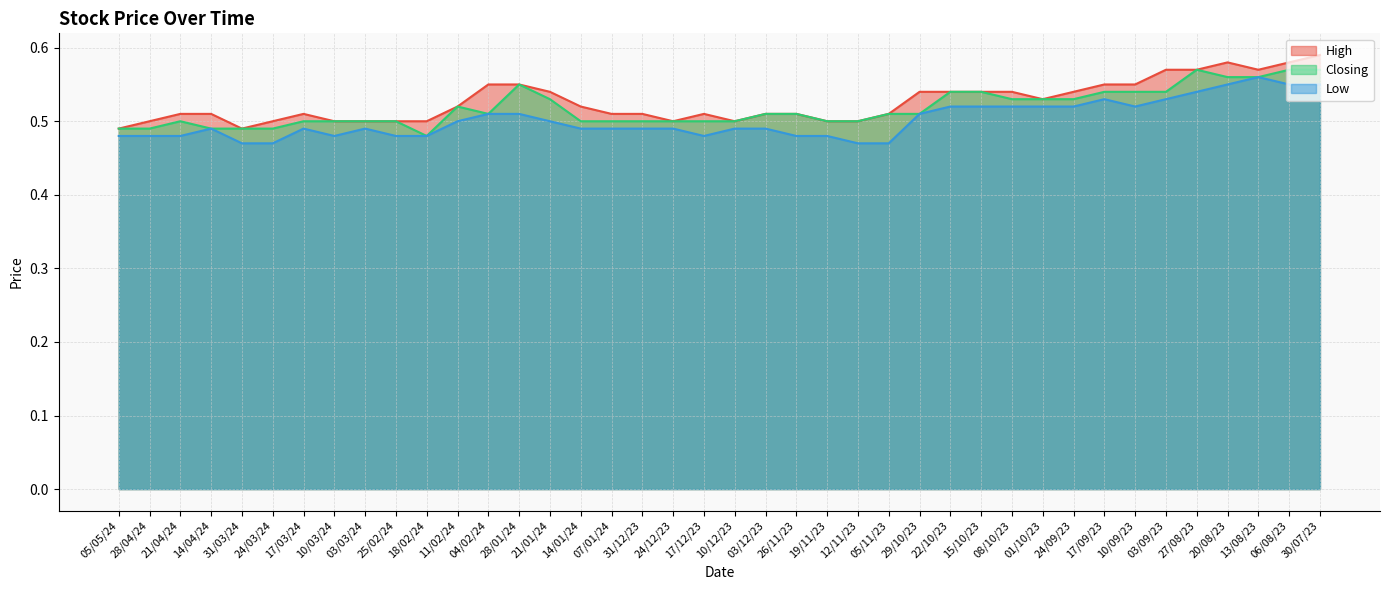

At 07/01/24, list the series in order from smallest to largest.

Low, Closing, High